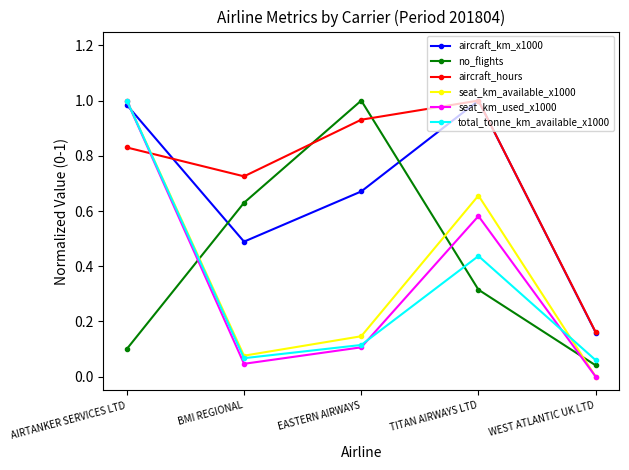

Is this an area chart (filled region under the line)?

No